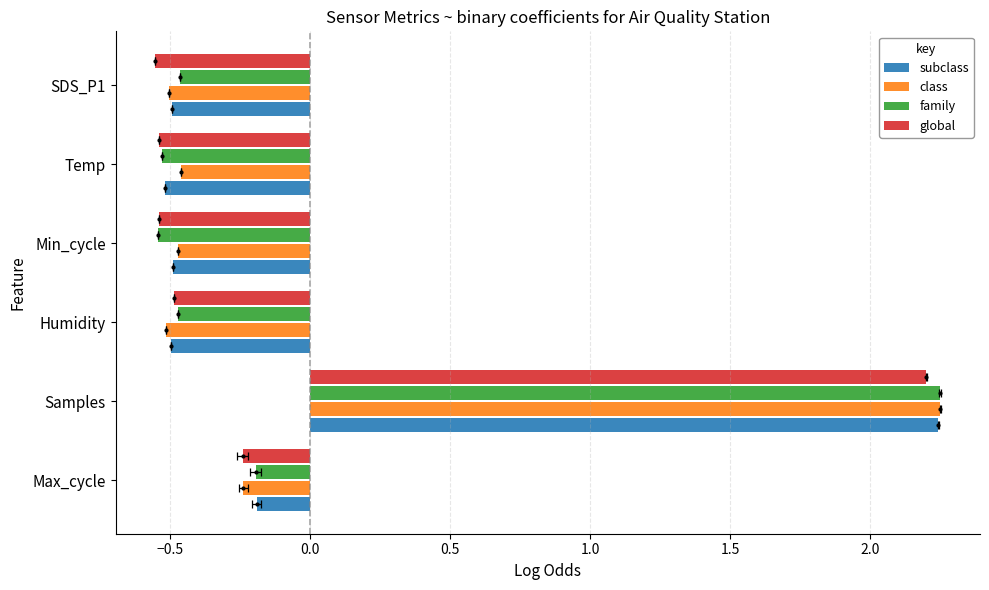

What is the value of the subclass bar at the 2nd from the left?

2.2